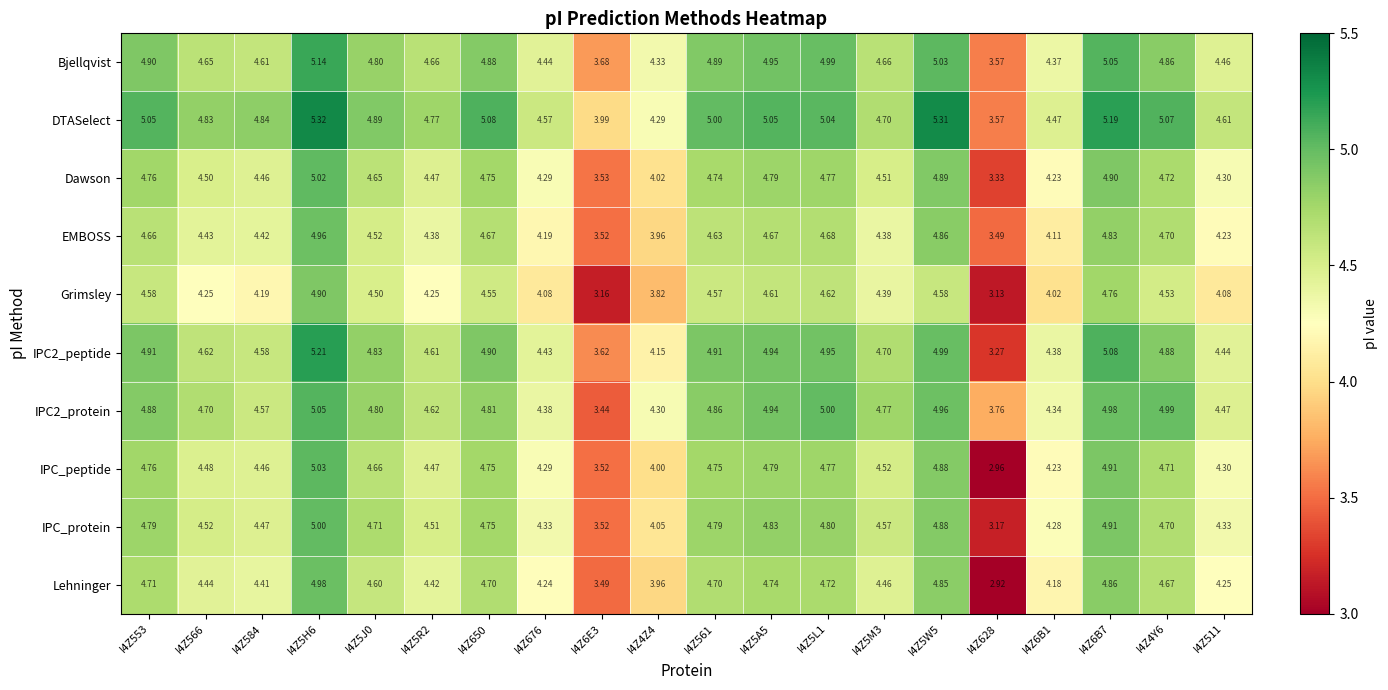

Is the value of IPC2_protein at I4Z5M3 greater than the value of DTASelect at I4Z628?

Yes